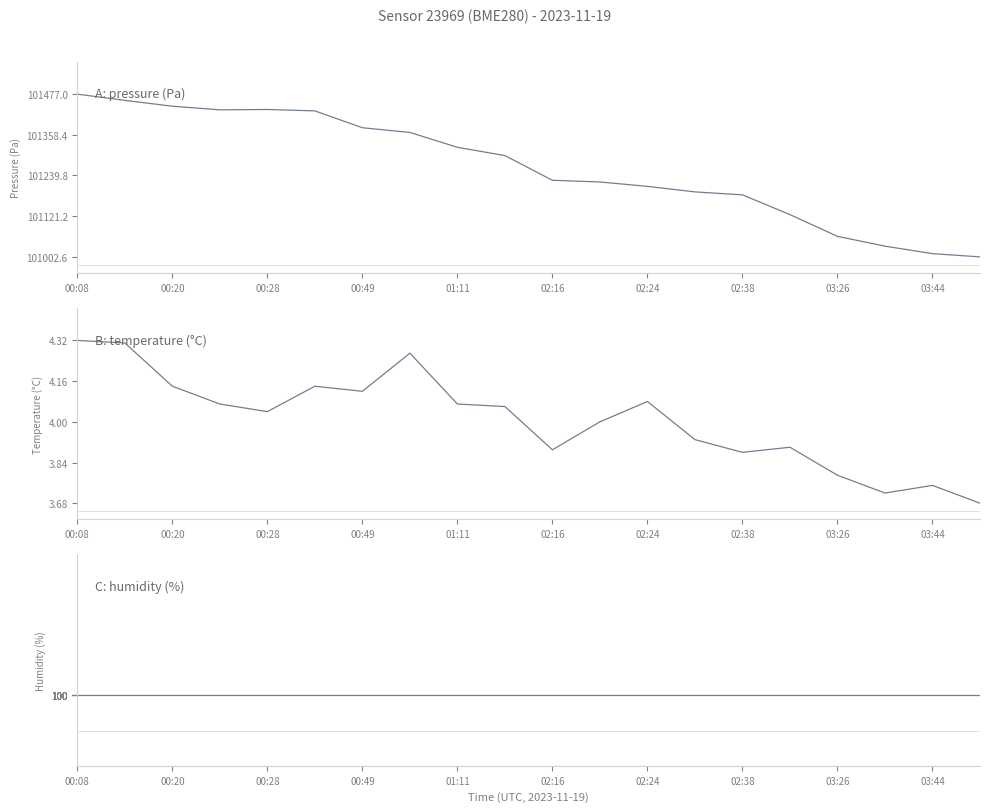

Read the humidity value at 17.

100.0